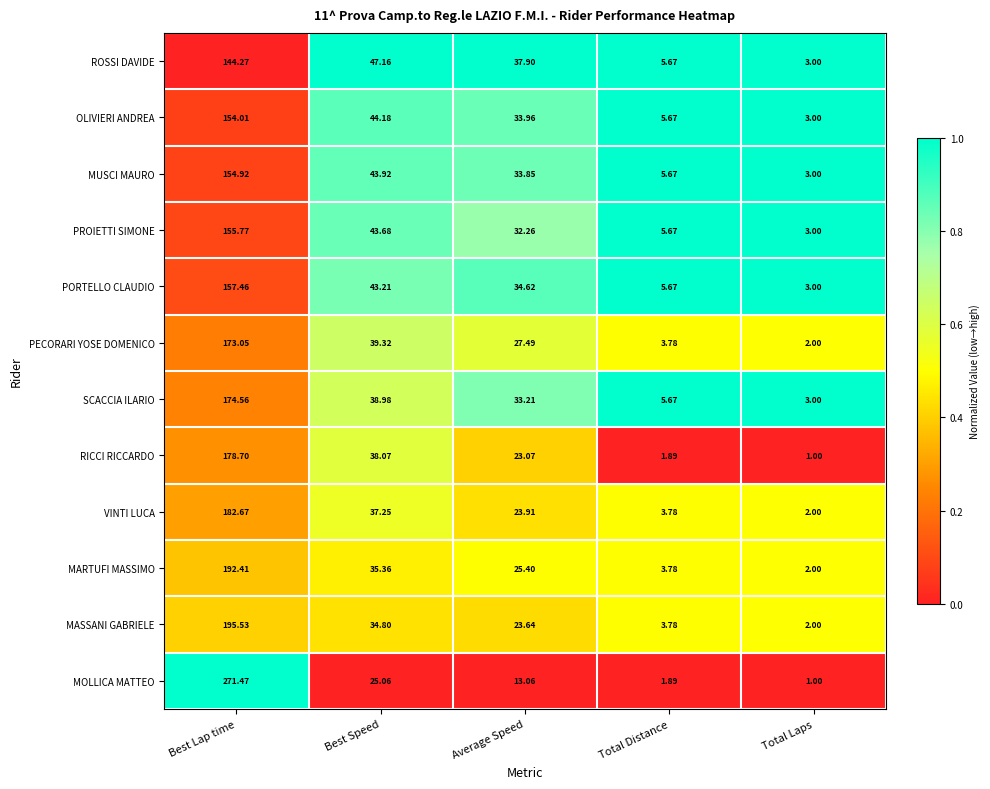

What is the spread (max minus min) of values at Total Laps?

2.0